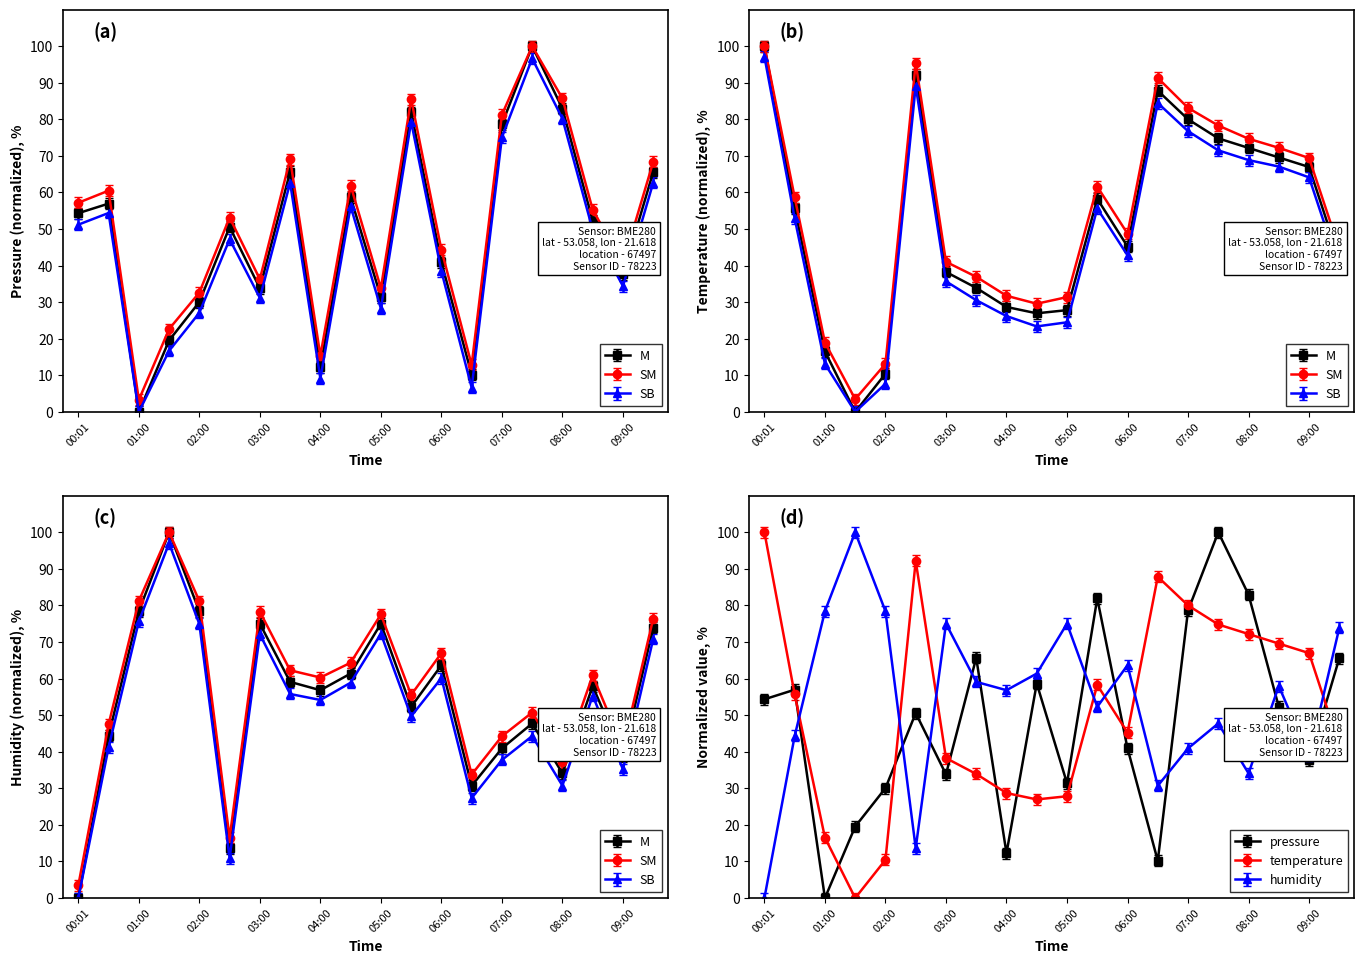

Is this an area chart (filled region under the line)?

No